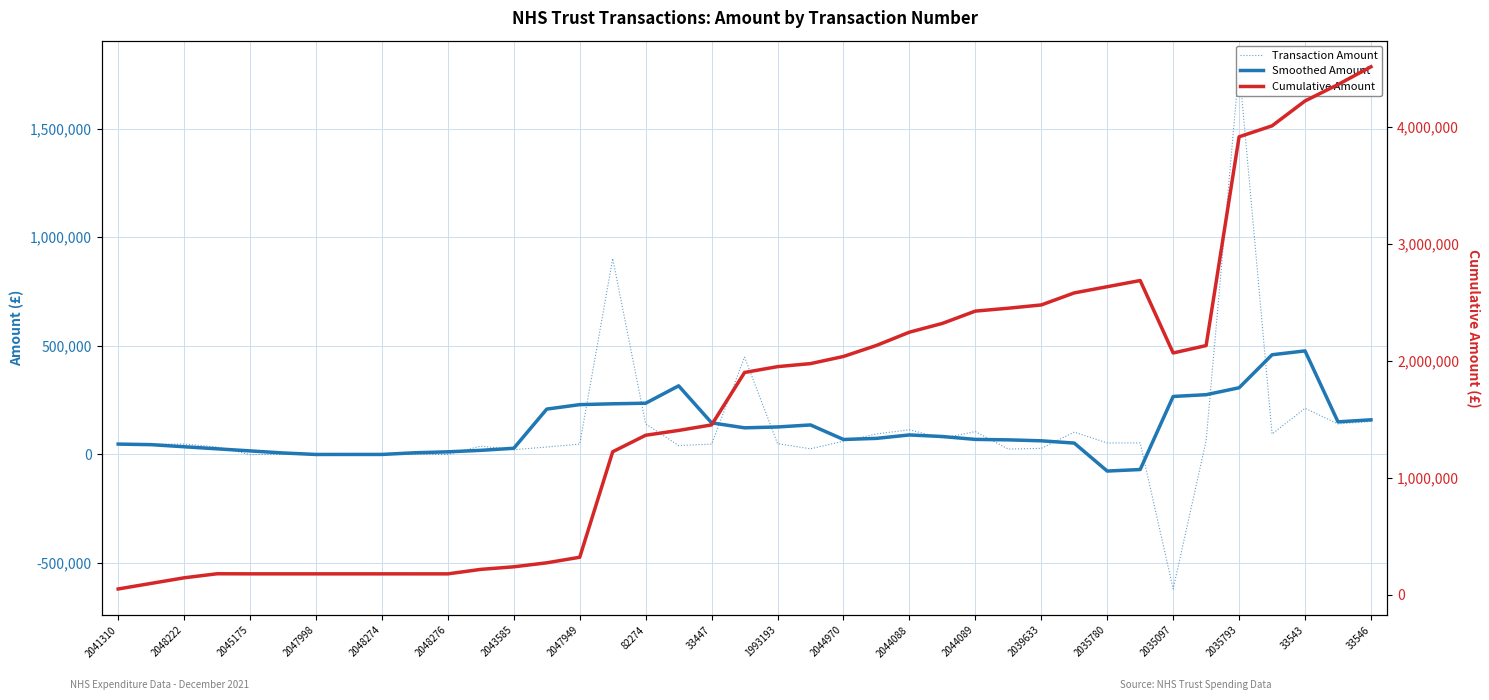

Which series changed the most between 27 and 33?

Cumulative Amount